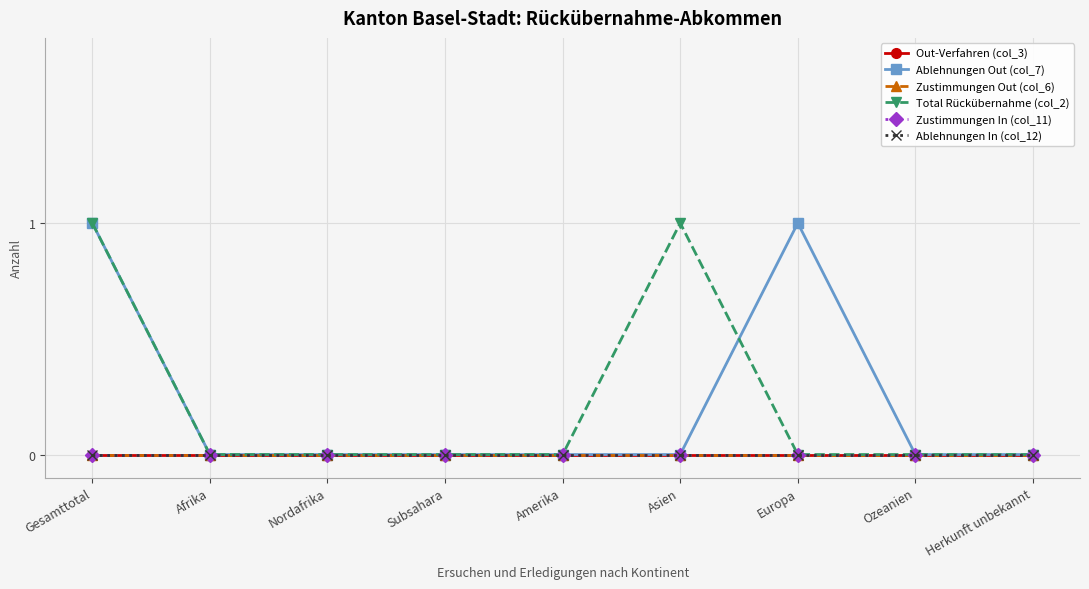

Reading left to right, what are all the values shown in this chart?

Out-Verfahren (col_3): Gesamttotal=0	Afrika=0	Nordafrika=0	Subsahara=0	Amerika=0	Asien=0	Europa=0	Ozeanien=0	Herkunft unbekannt=0
Ablehnungen Out (col_7): Gesamttotal=1	Afrika=0	Nordafrika=0	Subsahara=0	Amerika=0	Asien=0	Europa=1	Ozeanien=0	Herkunft unbekannt=0
Zustimmungen Out (col_6): Gesamttotal=0	Afrika=0	Nordafrika=0	Subsahara=0	Amerika=0	Asien=0	Europa=0	Ozeanien=0	Herkunft unbekannt=0
Total Rückübernahme (col_2): Gesamttotal=1	Afrika=0	Nordafrika=0	Subsahara=0	Amerika=0	Asien=1	Europa=0	Ozeanien=0	Herkunft unbekannt=0
Zustimmungen In (col_11): Gesamttotal=0	Afrika=0	Nordafrika=0	Subsahara=0	Amerika=0	Asien=0	Europa=0	Ozeanien=0	Herkunft unbekannt=0
Ablehnungen In (col_12): Gesamttotal=0	Afrika=0	Nordafrika=0	Subsahara=0	Amerika=0	Asien=0	Europa=0	Ozeanien=0	Herkunft unbekannt=0